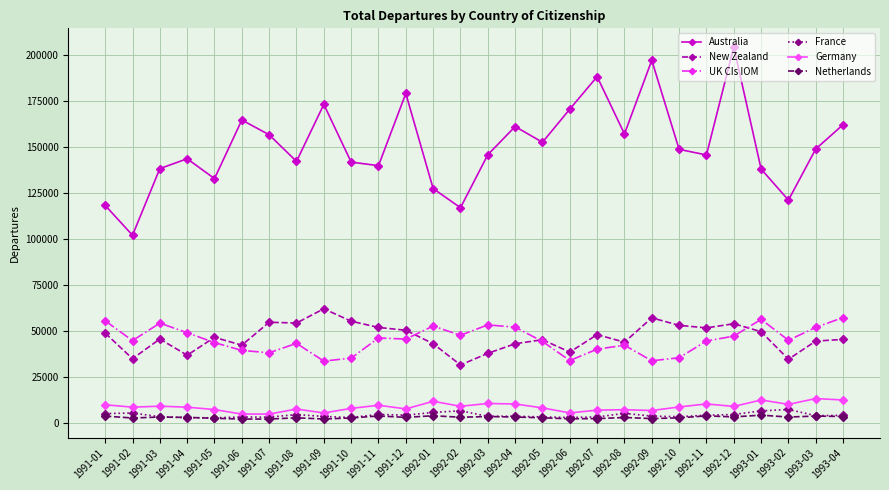

What is the minimum value for Australia?

101950